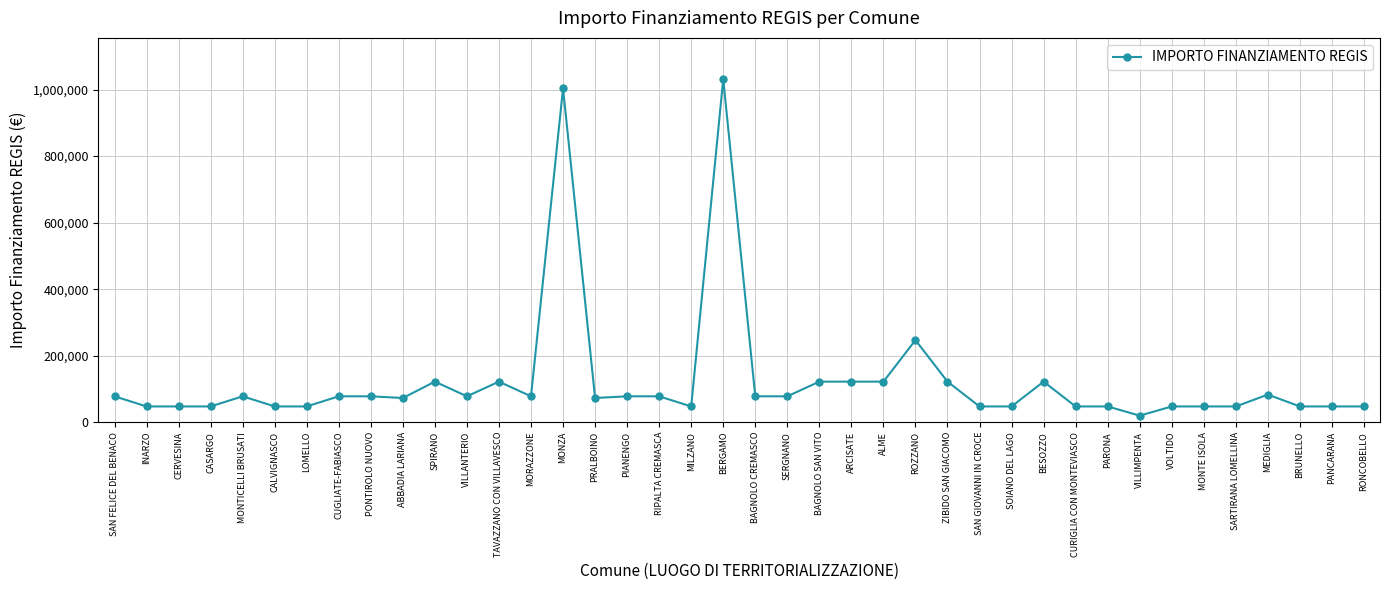

What is the average value?

123062